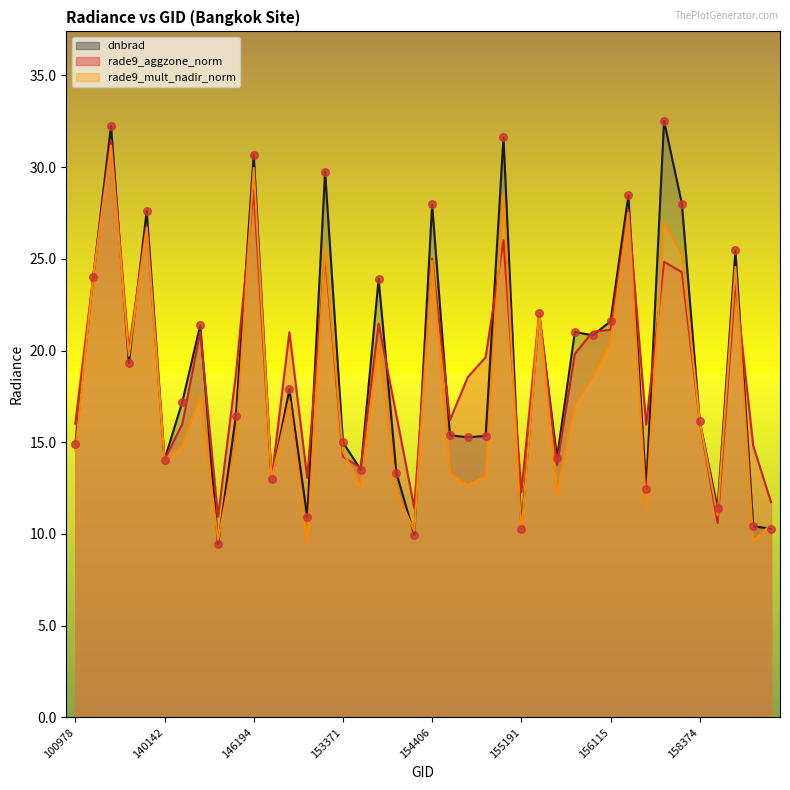

Which series has the widest spread of Y values?

dnbrad